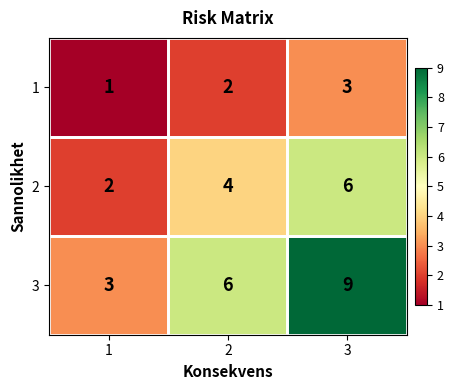

How many 1 values are between 1 and 3?

3